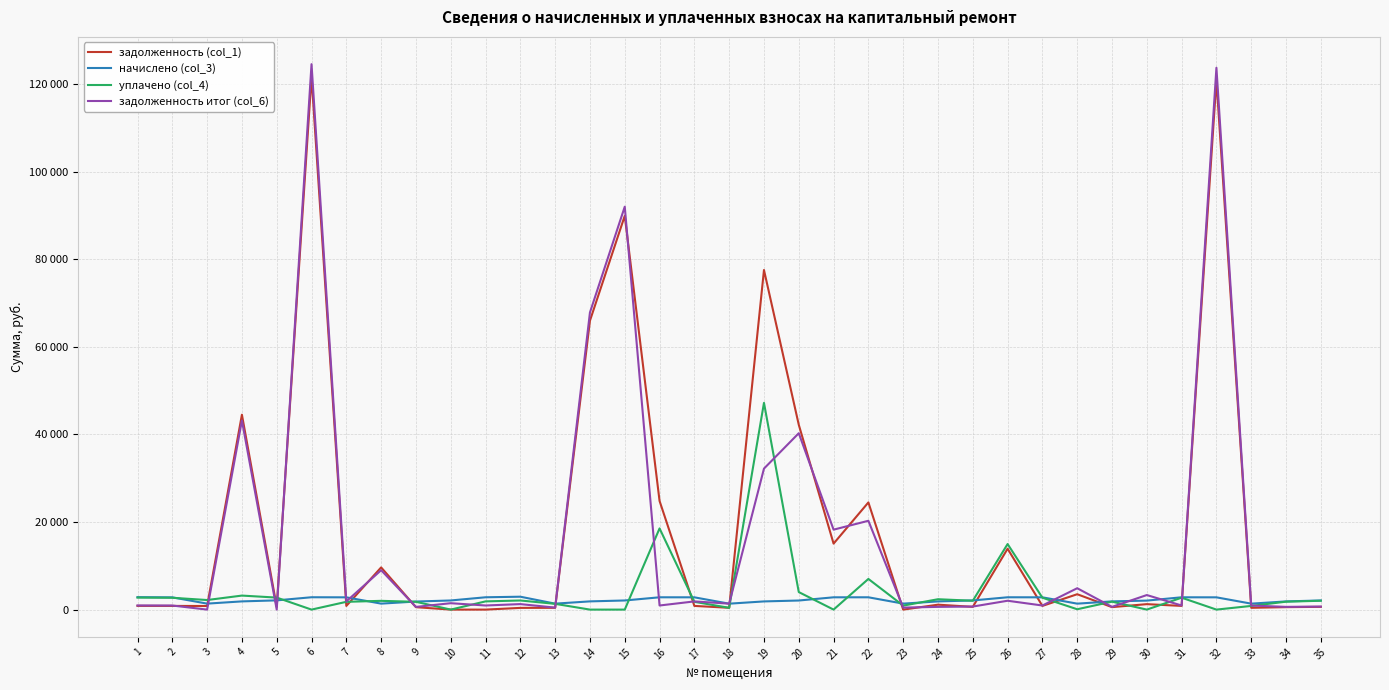

Rank the series at 8 from lowest to highest value.

начислено (col_3), уплачено (col_4), задолженность итог (col_6), задолженность (col_1)